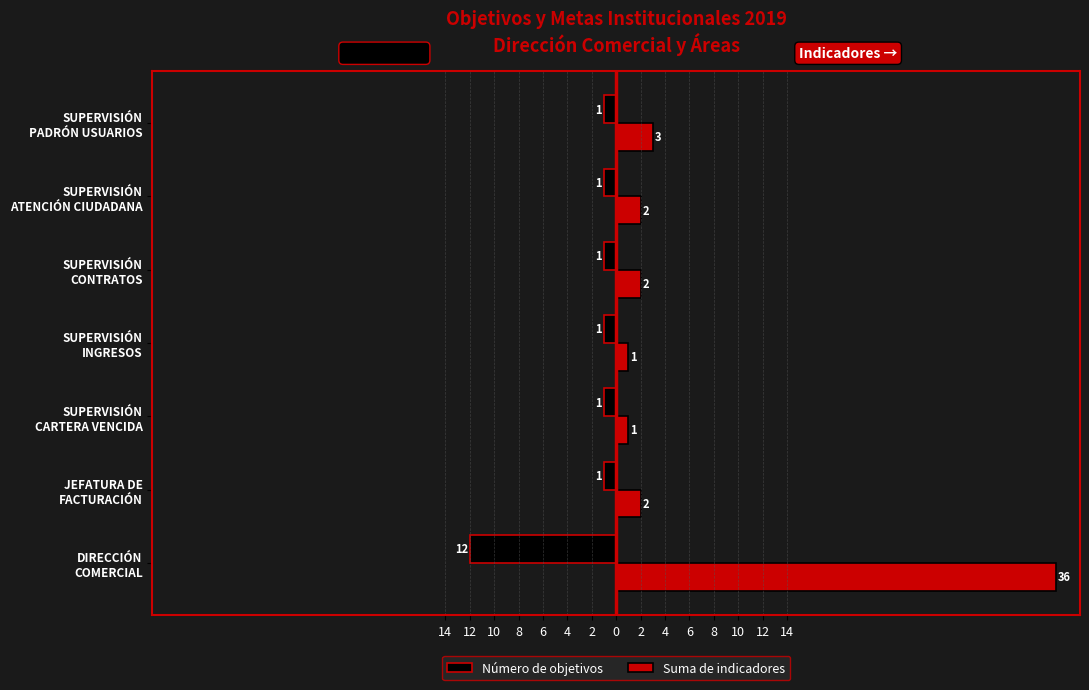

What is the greatest value displayed?

36